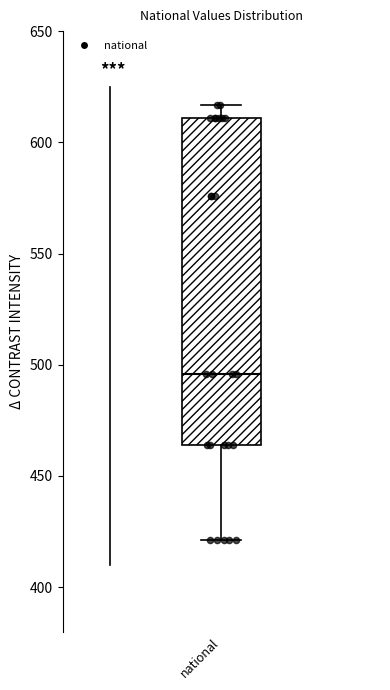

Where does the median line of the box for national sit on the y-axis? The values are not printed on the chart, so give them approximately, as read against the axis.

495